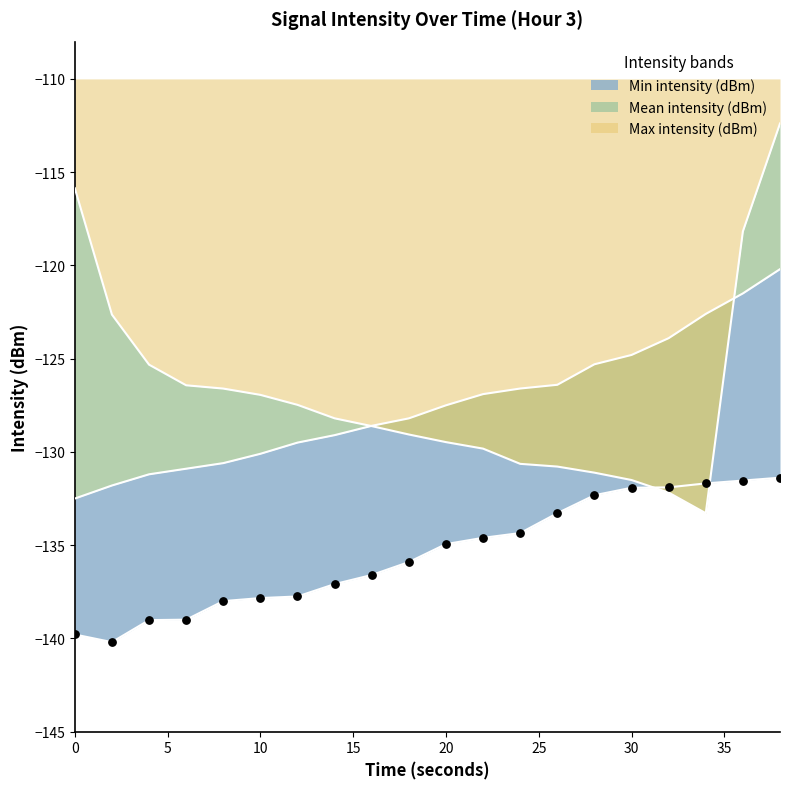

What is the total value across all series at 38?

-364.0